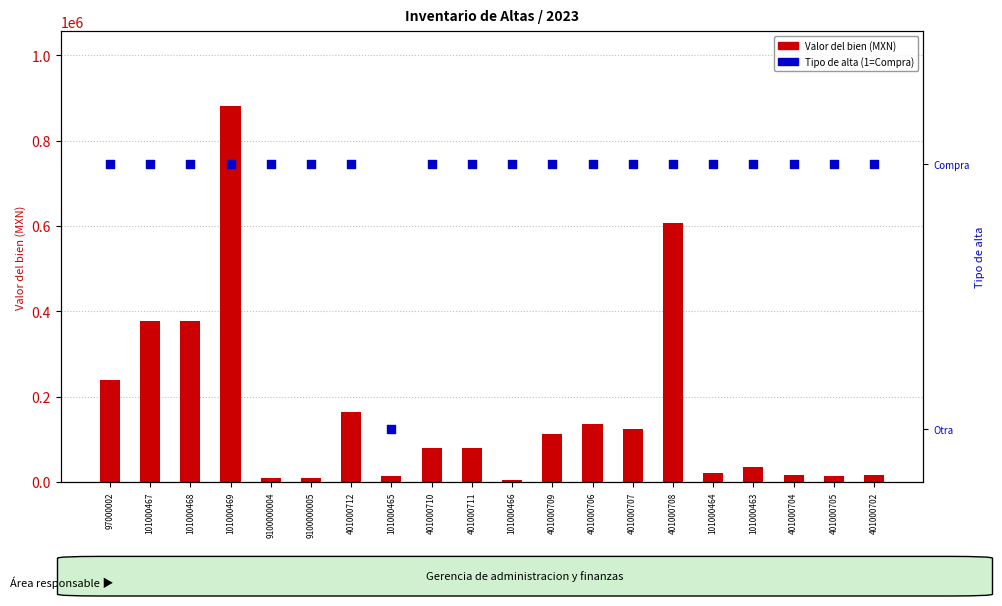

What is the total value across all series at 101000465?

15022.5